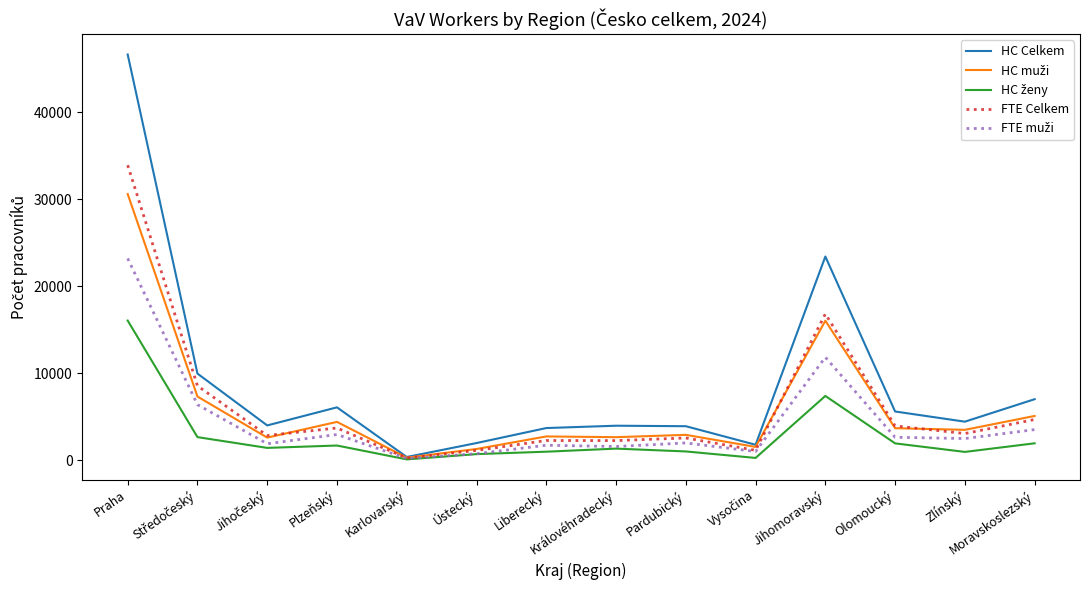

Which category has the highest value across all series?

Praha